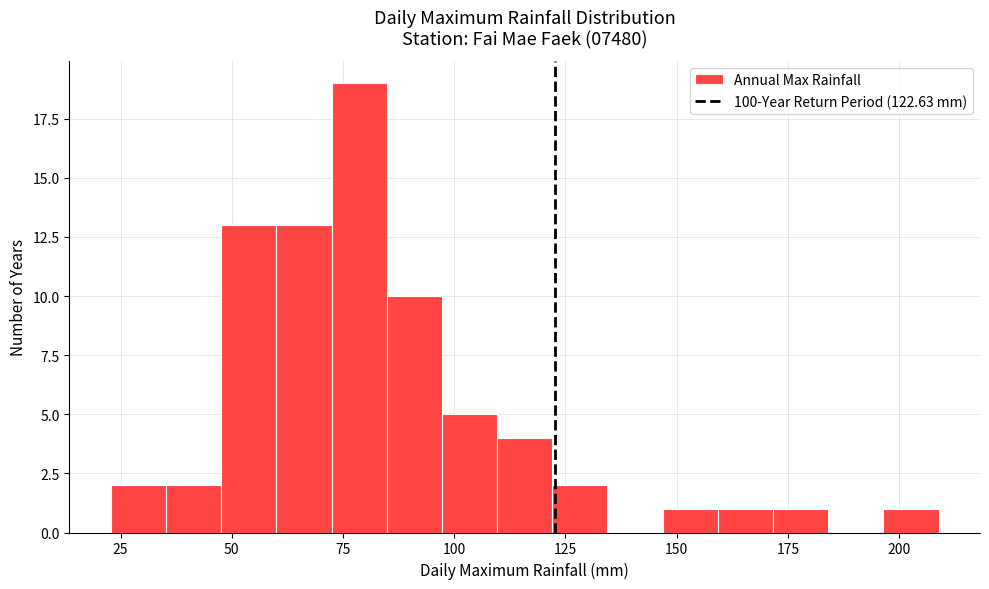

Read against the x-axis, roughly where is the centre of the tallest bar?

80